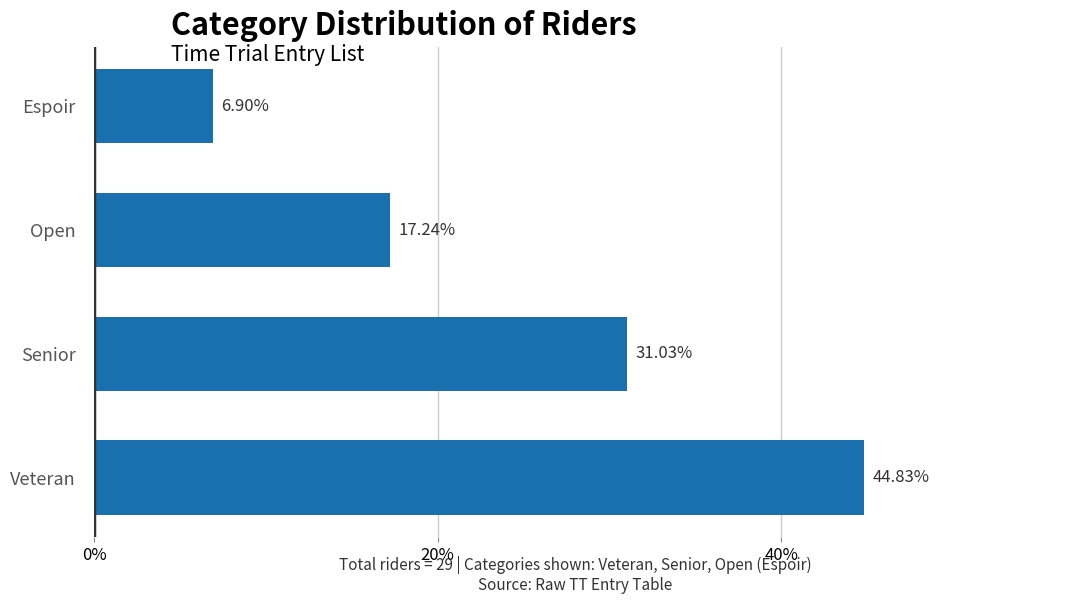

At which category does the chart reach its peak across all series?

Veteran